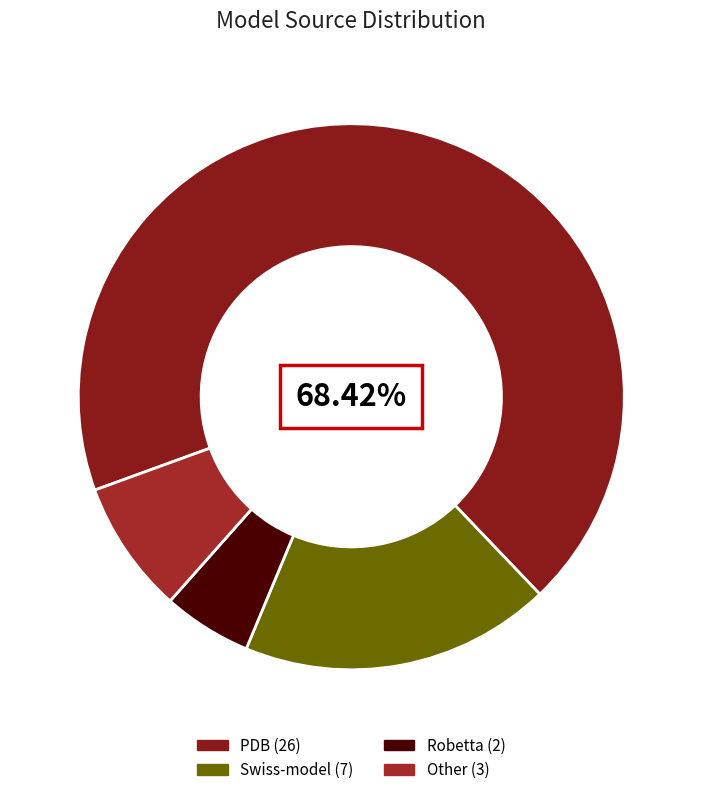

How many segments does this pie chart have?

4